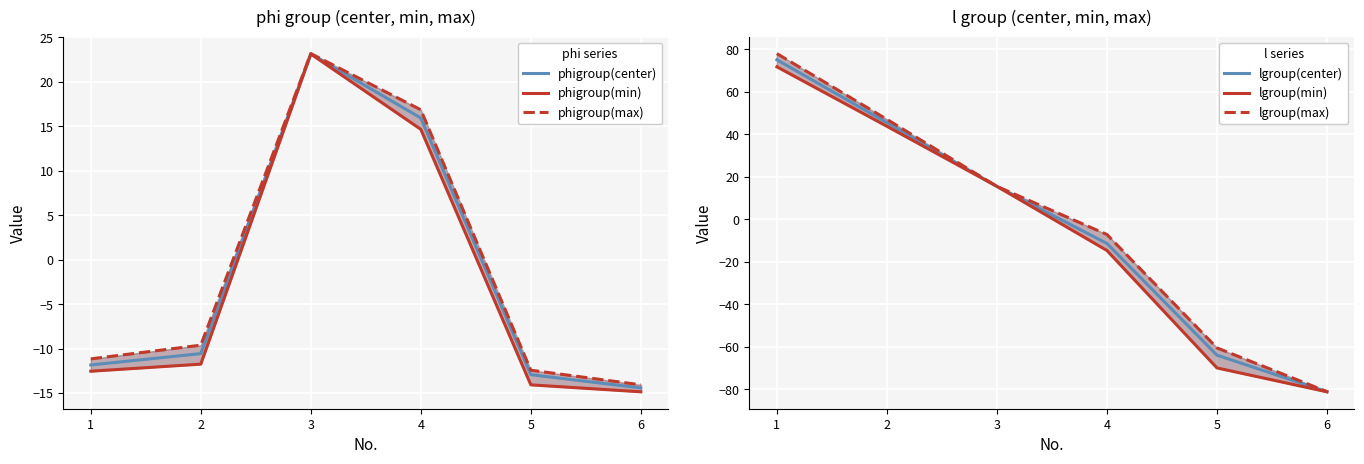

How many distinct data groups are displayed?

6